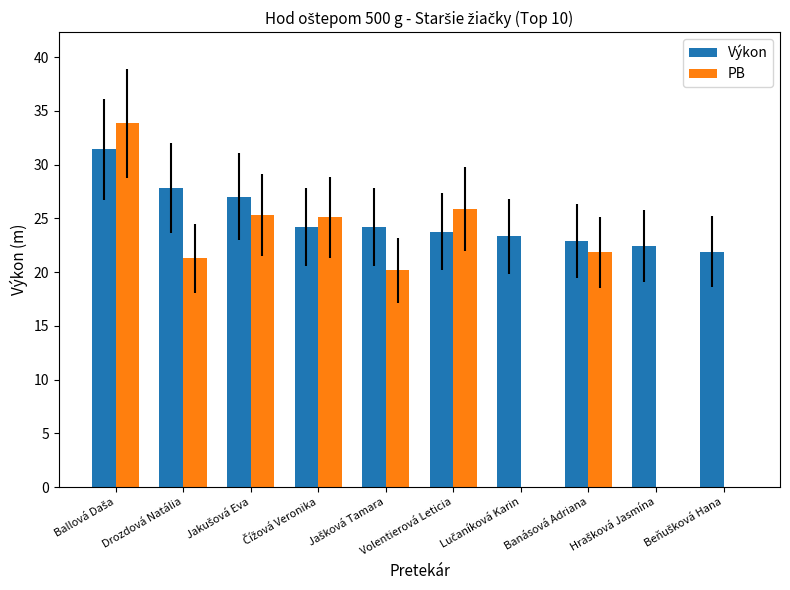

Reading left to right, what are all the values shown in this chart?

Výkon: 31.4	27.8	27.0	24.2	24.2	23.8	23.3	22.9	22.4	21.9
PB: 33.9	21.3	25.4	25.1	20.2	25.9	0.0	21.8	0.0	0.0